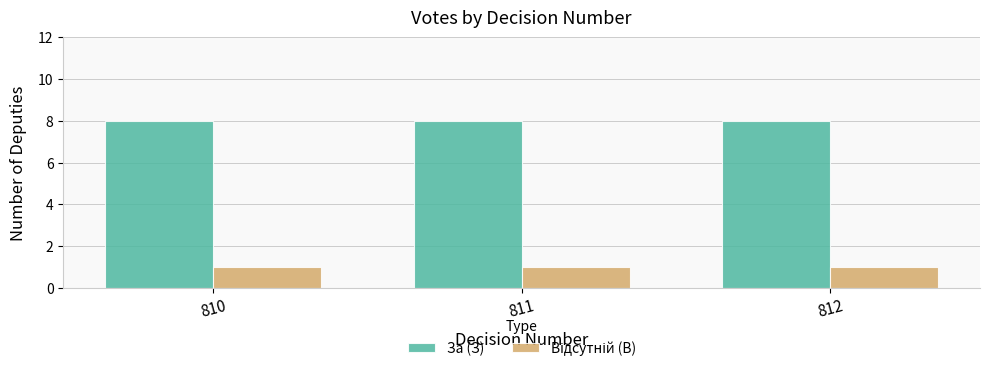

At how many categories does at least one series exceed 6?

3